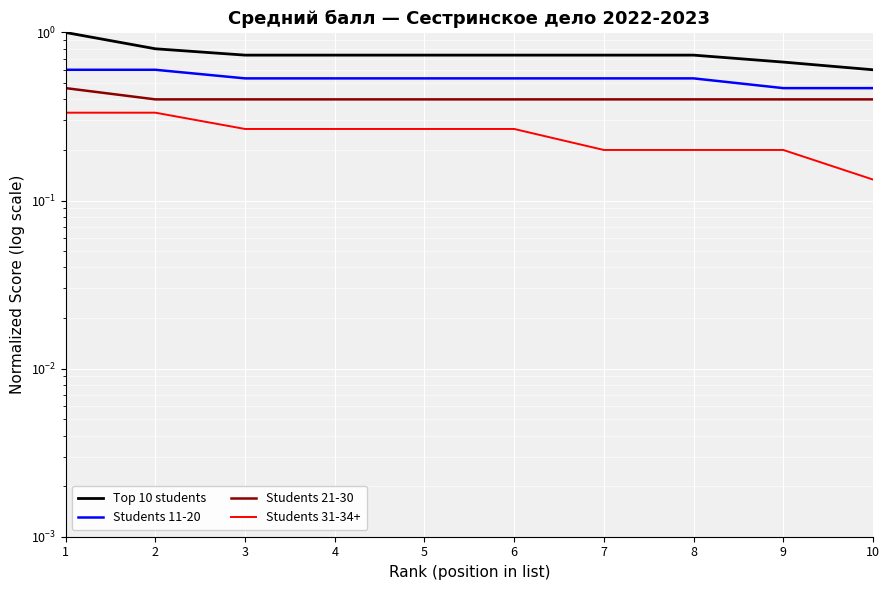

What is the maximum value for Students 31-34+?

0.3